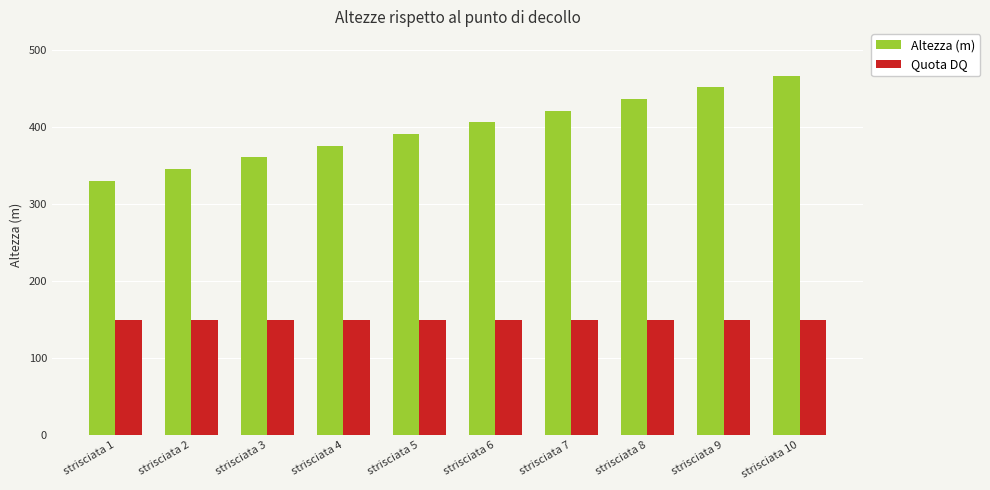

True or false: Quota DQ has a value of 196.7 at strisciata 9.

False